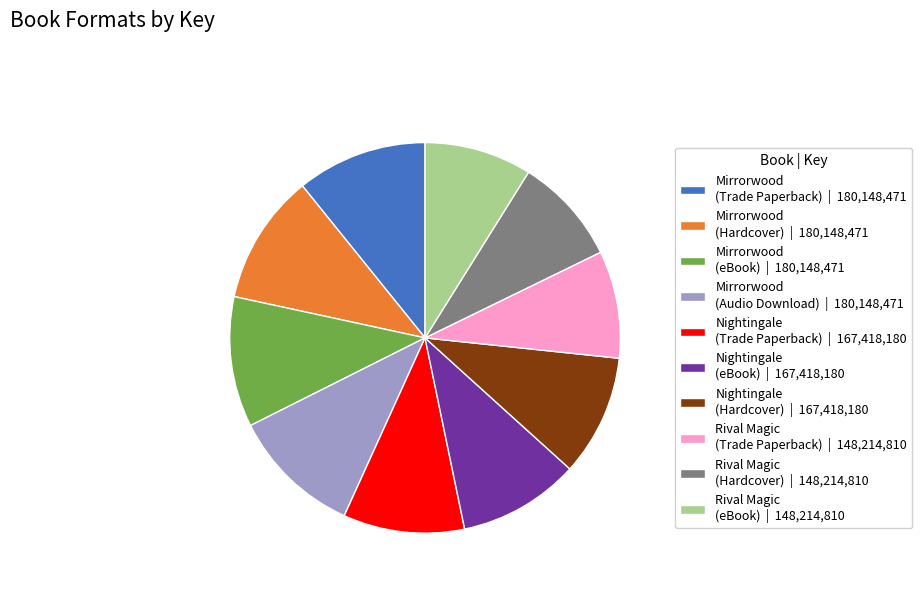

True or false: Nightingale (Hardcover) accounts for 10% of the total.

True